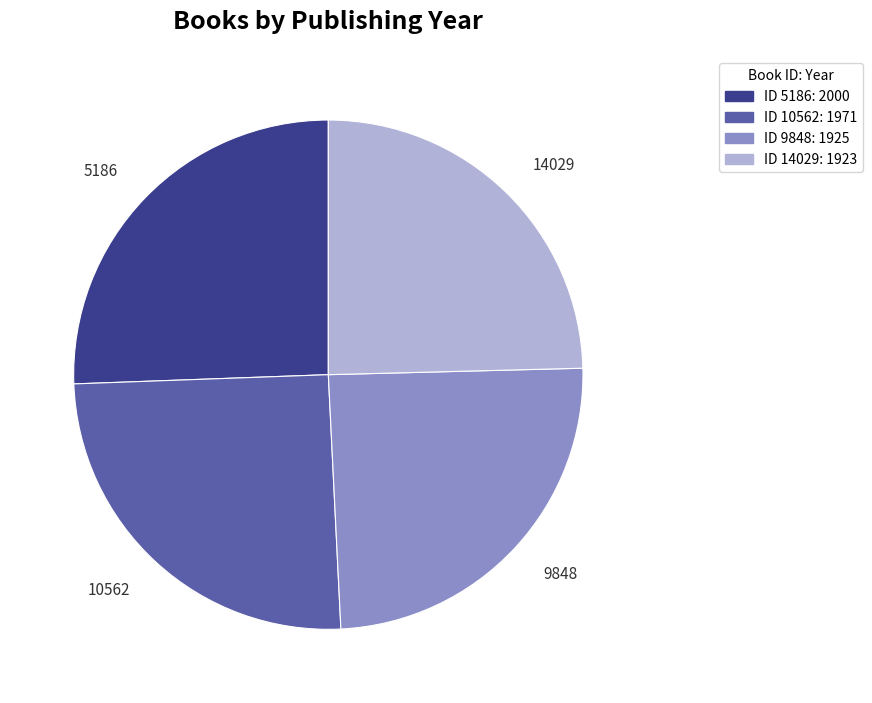

Does any single category account for the majority?

No